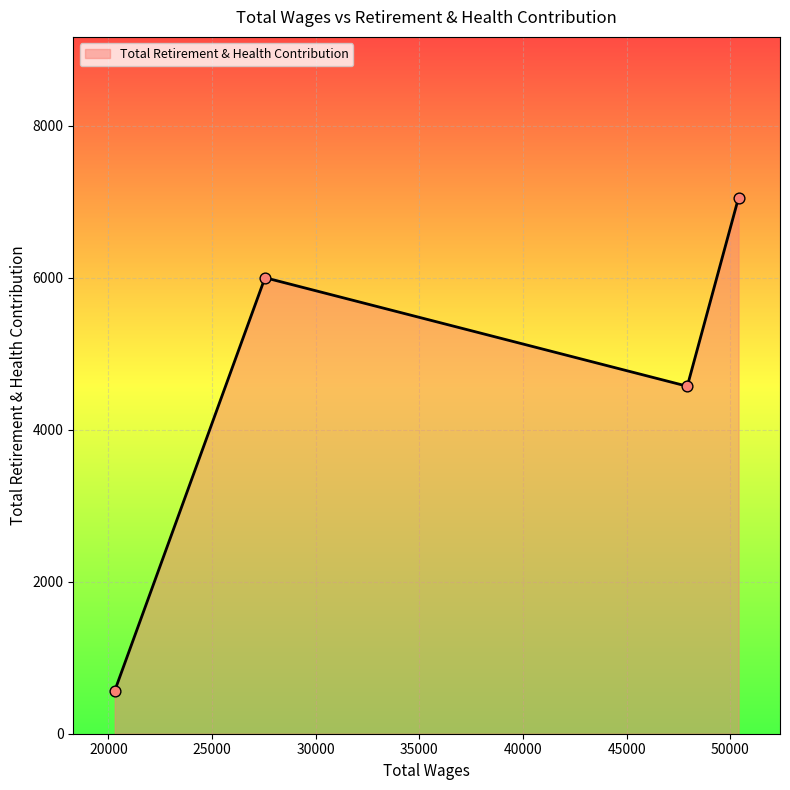

What is the difference between the second highest and minimum values?

5438